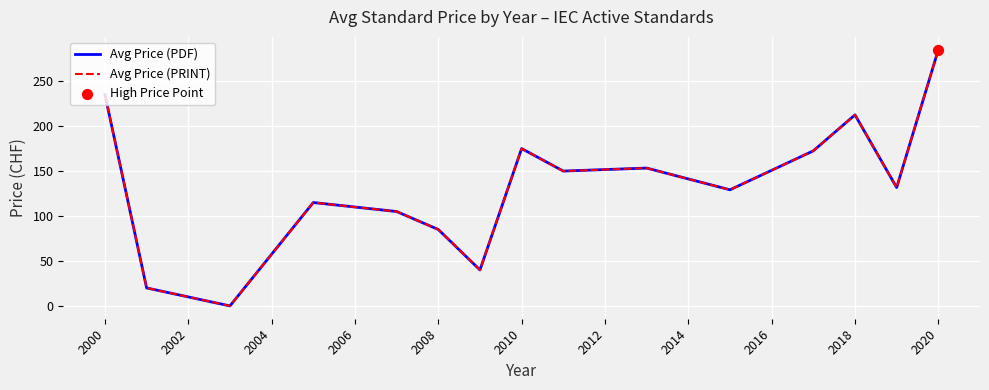

Which series has the largest total across all categories?

Avg Price (PDF)